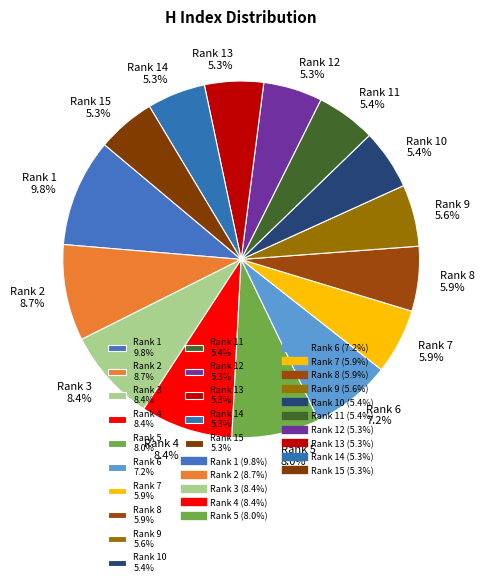

Combined, what portion of the pie is Rank 3 8.4% and Rank 12 5.3%?

13.7%